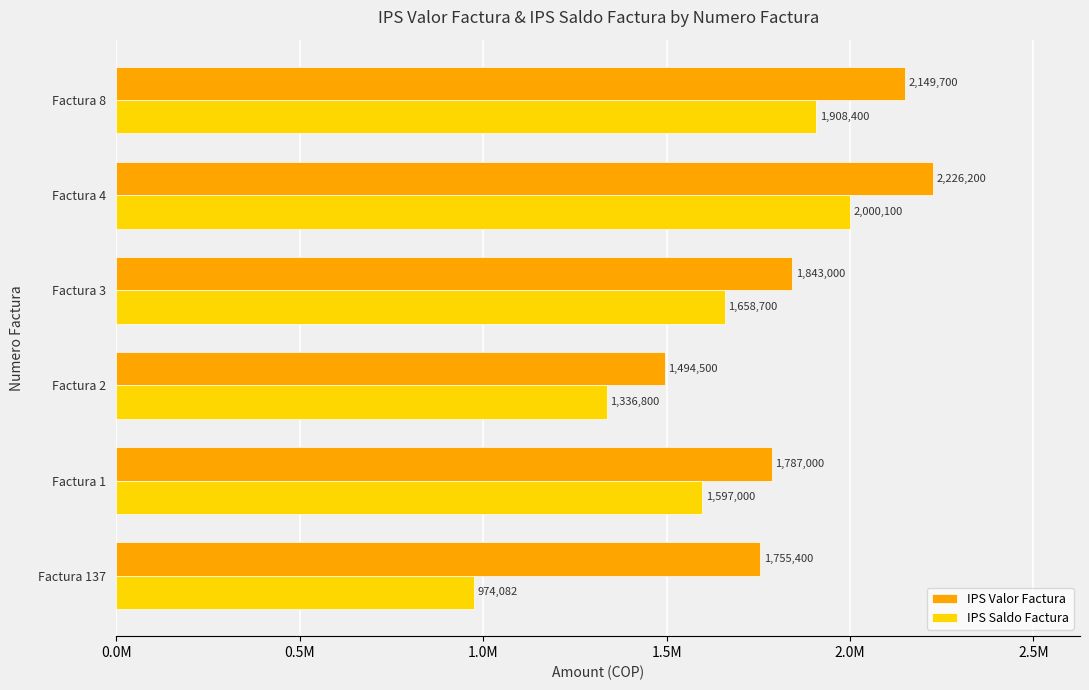

What are all the series names shown in the legend?

IPS Valor Factura, IPS Saldo Factura